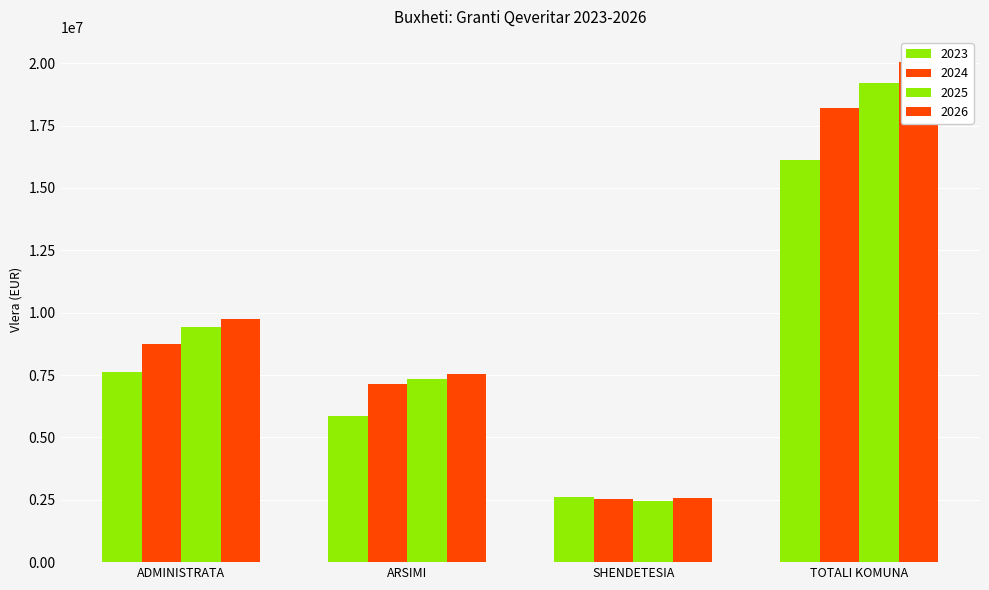

What value does the 2024 series have at TOTALI KOMUNA, to the nearest 10?

18189880